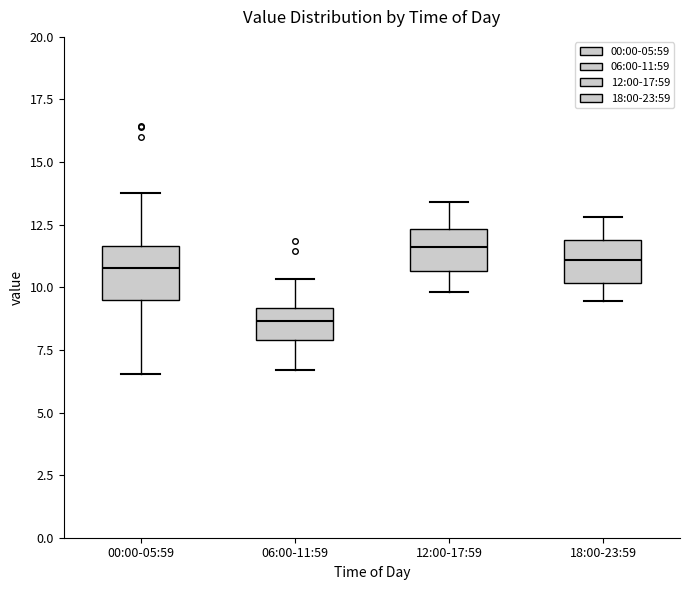

Reading left to right, transcribe this box plot: for each box, give where its median line is, the range the box spans, and where its two whiskers end, as read against the y-axis. The values are not printed on the chart, so give them approximately, as read against the axis.

00:00-05:59: median 11.0, box 9.5 to 11.5, whiskers 6.5 to 14.0
06:00-11:59: median 8.5, box 8.0 to 9.0, whiskers 6.5 to 10.5
12:00-17:59: median 11.5, box 10.5 to 12.5, whiskers 10.0 to 13.5
18:00-23:59: median 11.0, box 10.0 to 12.0, whiskers 9.5 to 13.0